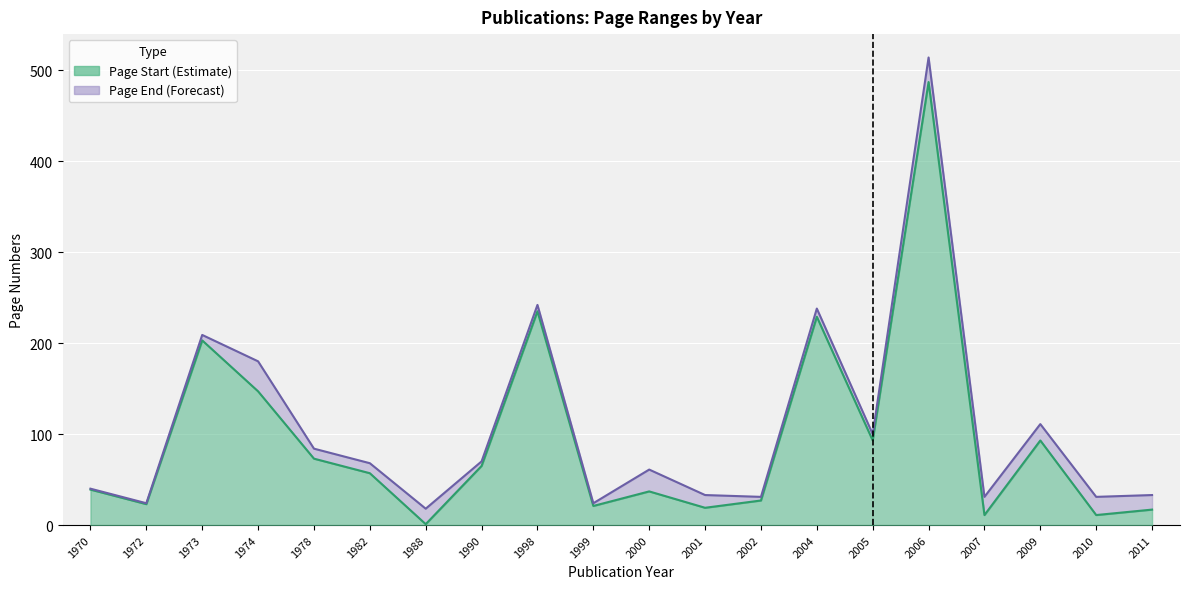

True or false: Page Start and Page End intersect in this chart.

False